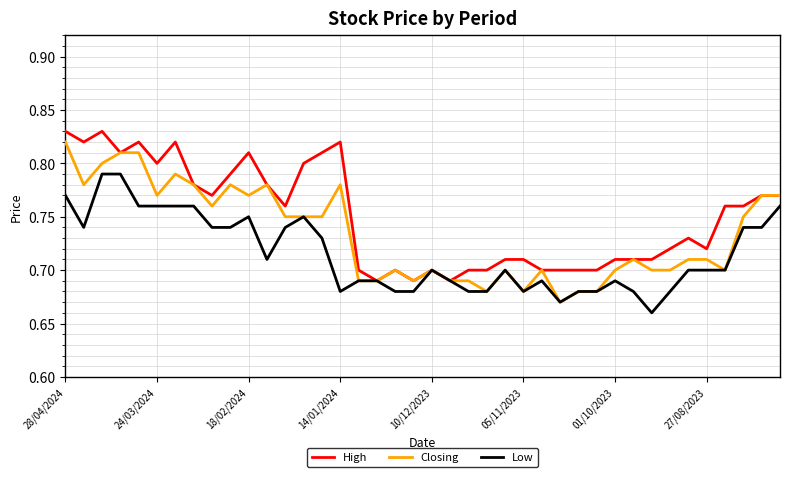

List the series in order of their overall mean, highest first.

High, Closing, Low